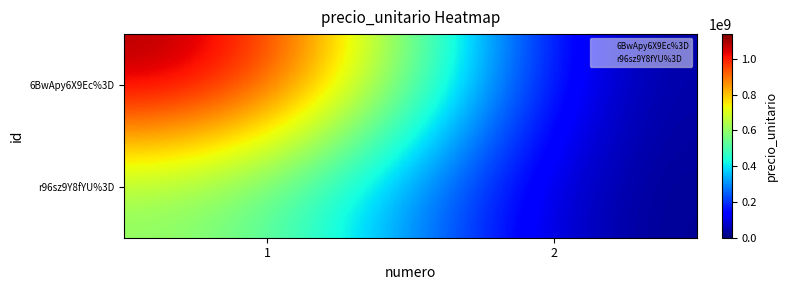

Which label corresponds to the largest value in the chart?

1